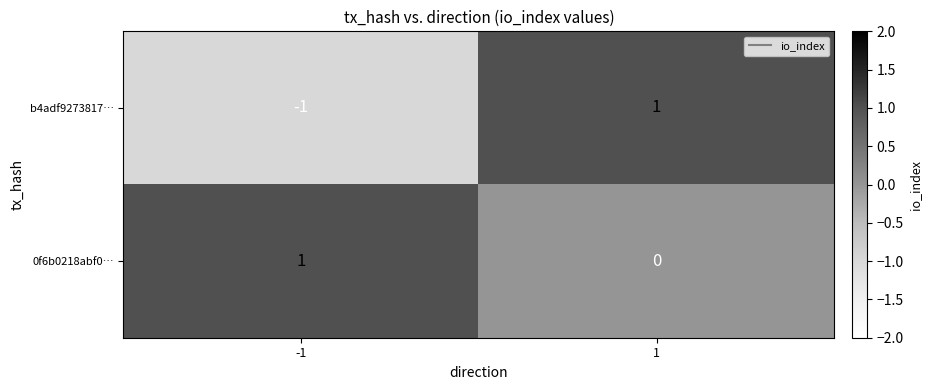

True or false: b4adf9273817… has a value of 2 at 1.

False